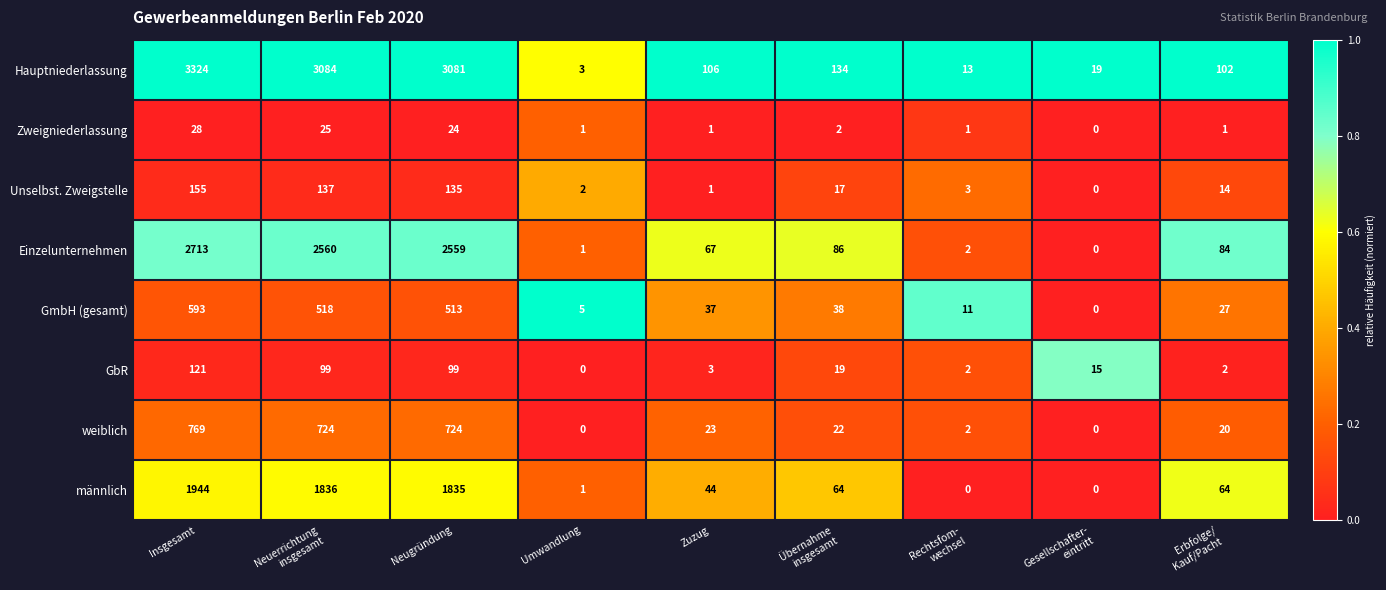

Rank the series by their maximum value, from highest to lowest.

Hauptniederlassung, Einzelunternehmen, männlich, weiblich, GmbH (gesamt), Unselbst. Zweigstelle, GbR, Zweigniederlassung